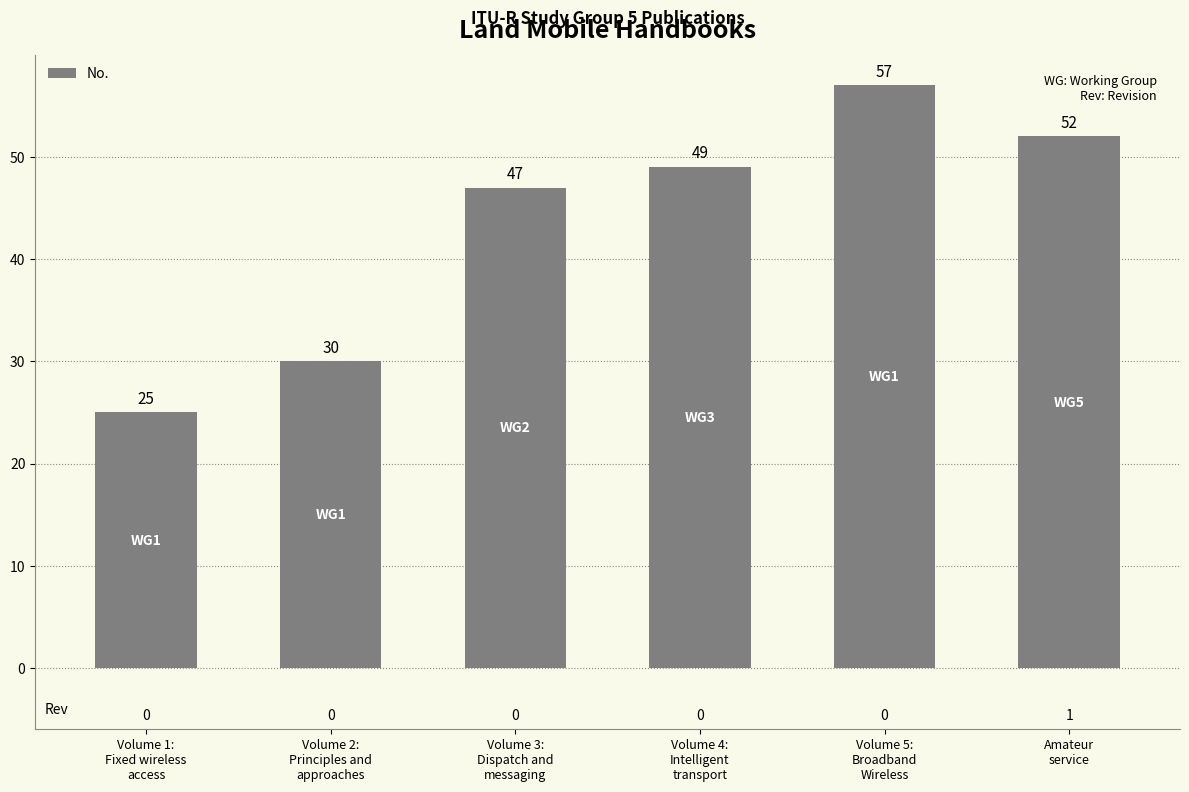

Read the value at Amateur
service, to the nearest 5.

50